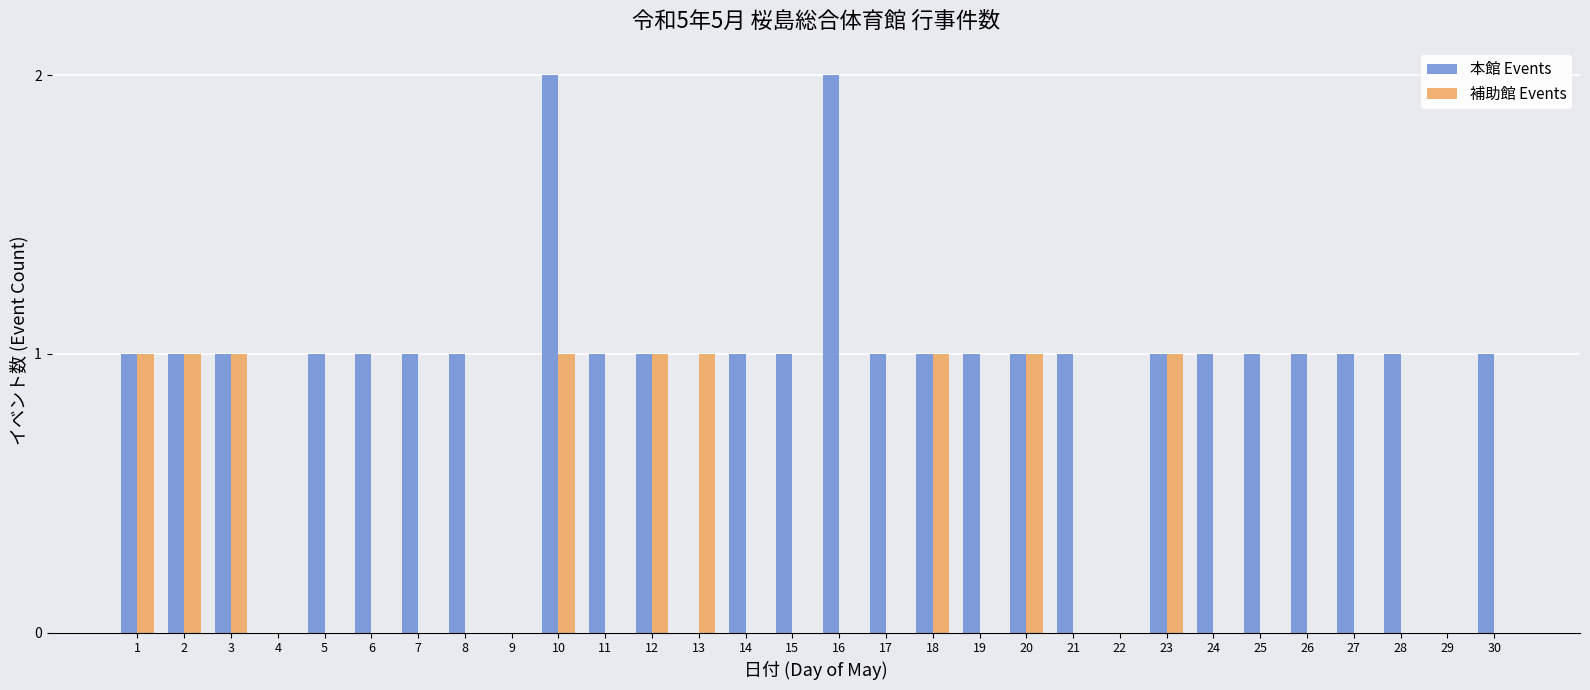

Is the value of 補助館 Events at 16 greater than the value of 本館 Events at 8?

No